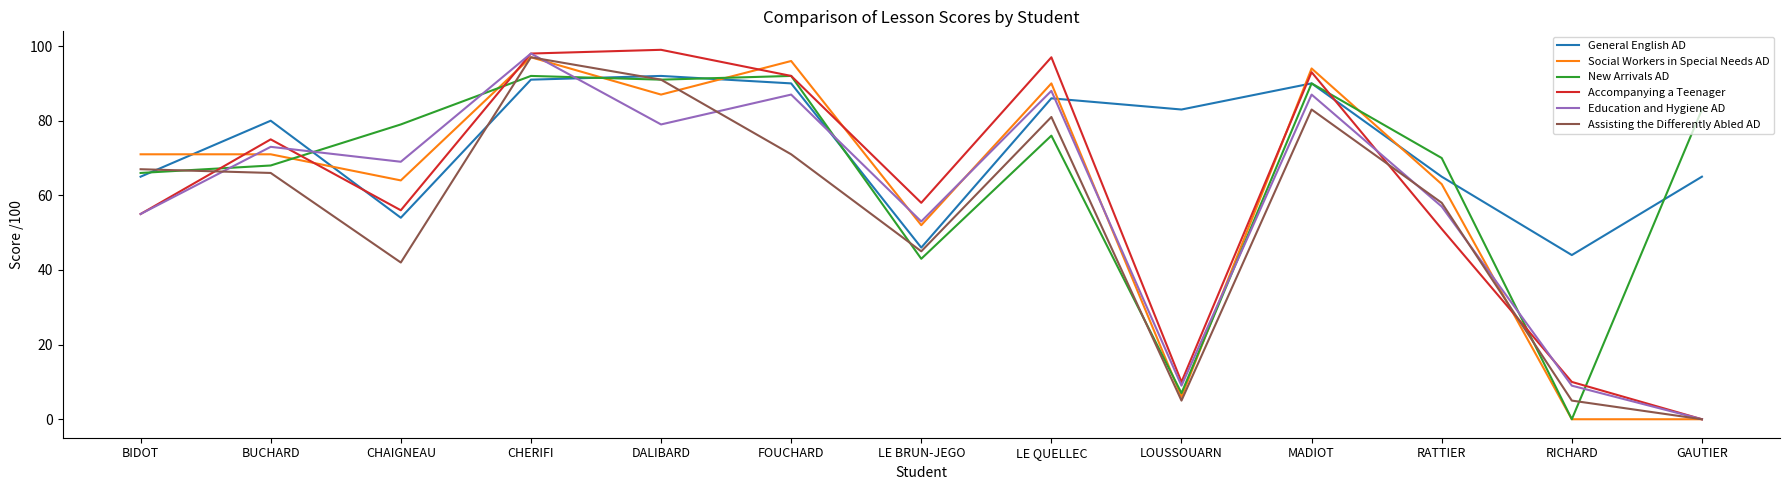

Rank the series at CHAIGNEAU from highest to lowest value.

New Arrivals AD, Education and Hygiene AD, Social Workers in Special Needs AD, Accompanying a Teenager, General English AD, Assisting the Differently Abled AD